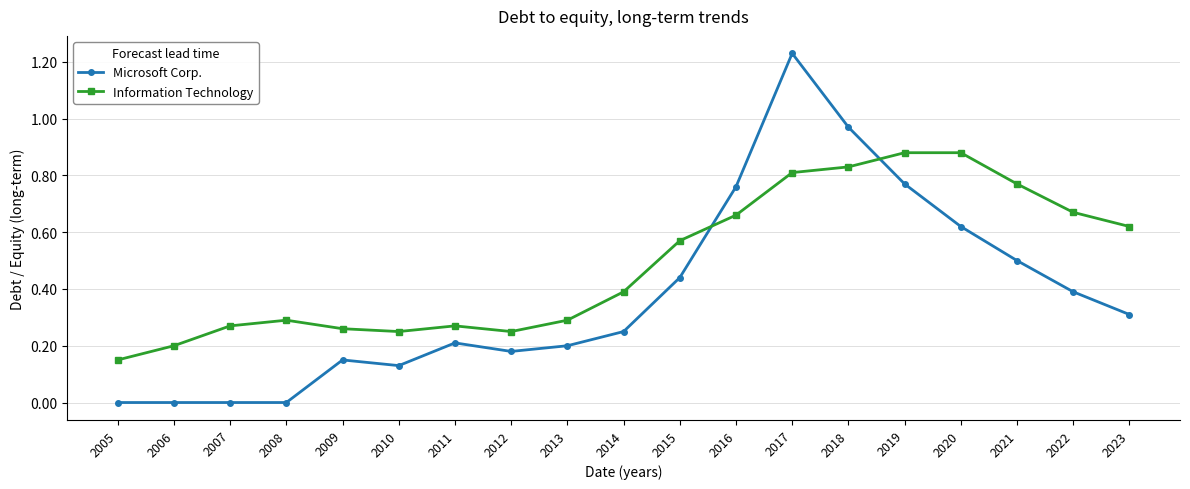

Which series has the largest range (max minus min)?

Microsoft Corp.